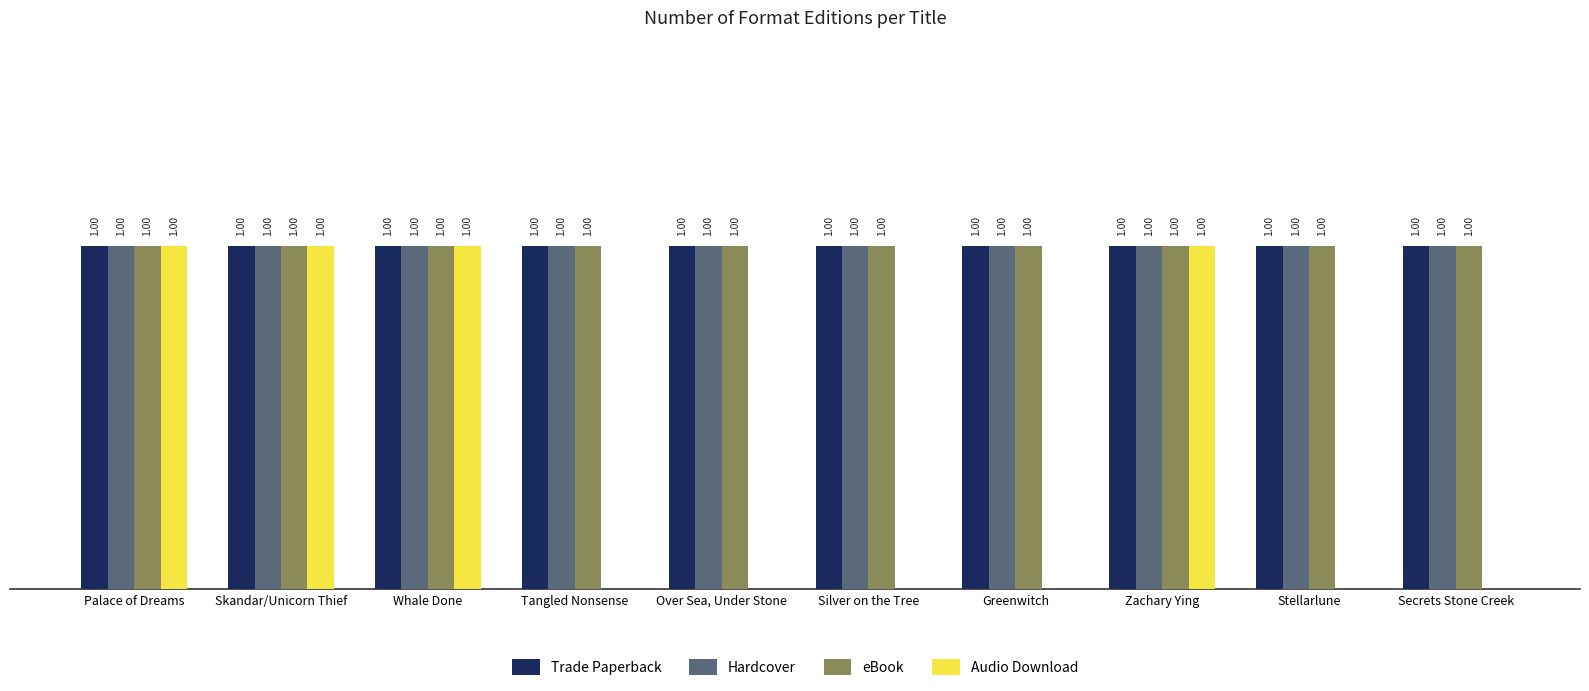

What are all the series names shown in the legend?

Trade Paperback, Hardcover, eBook, Audio Download